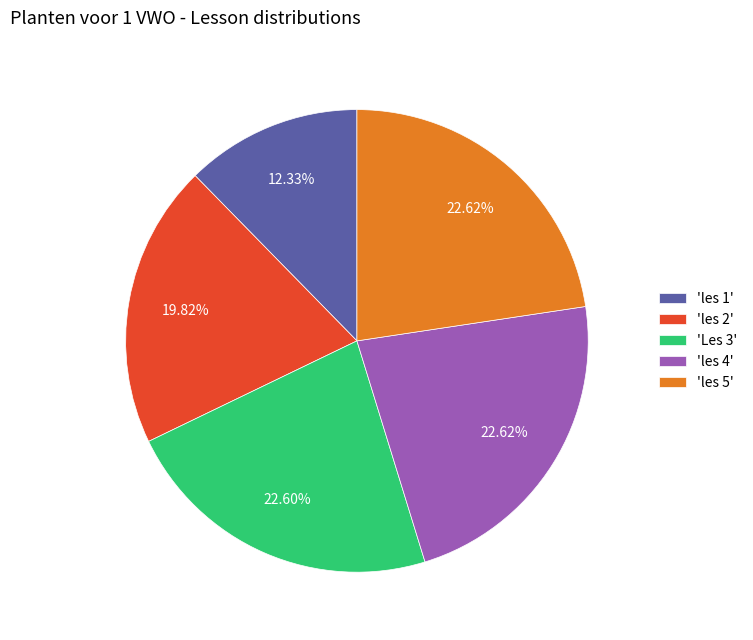

Which slice is the smallest?

'les 1'